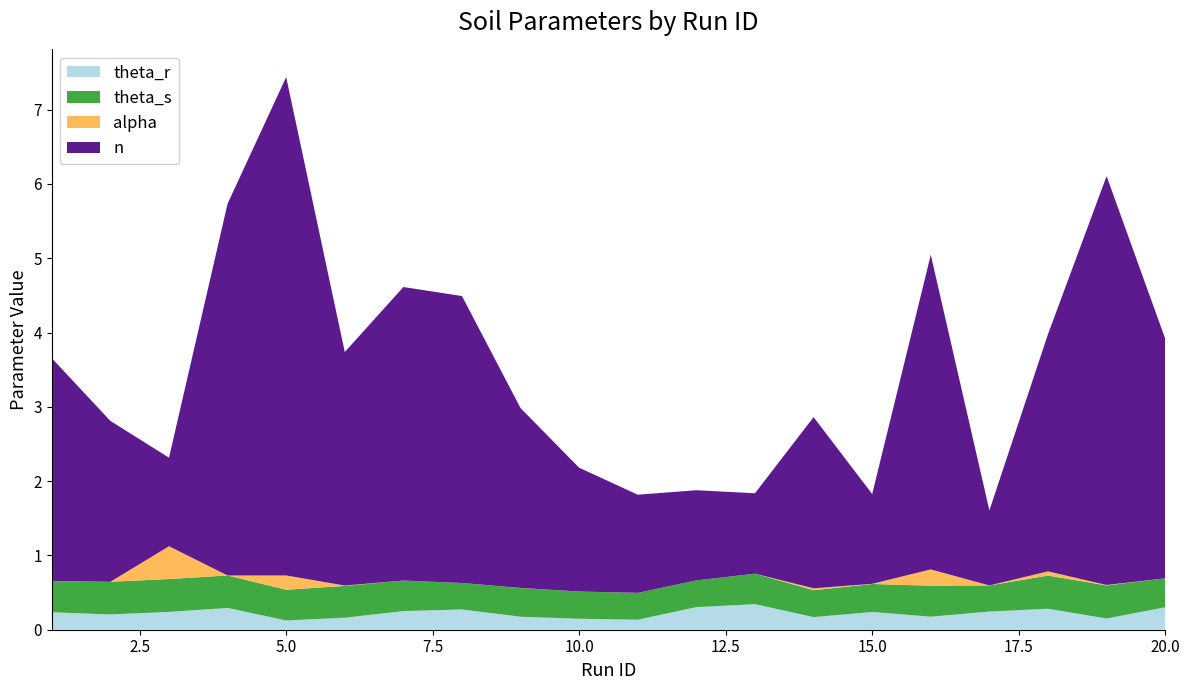

Reading right to left, list all the values displayed in this chart.

theta_r: 0.3	0.2	0.3	0.2	0.2	0.2	0.2	0.3	0.3	0.1	0.1	0.2	0.3	0.3	0.2	0.1	0.3	0.2	0.2	0.2
theta_s: 0.4	0.4	0.4	0.4	0.4	0.4	0.4	0.4	0.4	0.4	0.4	0.4	0.4	0.4	0.4	0.4	0.4	0.4	0.4	0.4
alpha: 0.0	0.0	0.1	0.0	0.2	0.0	0.0	0.0	0.0	0.0	0.0	0.0	0.0	0.0	0.0	0.2	0.0	0.4	0.0	0.0
n: 3.2	5.5	3.2	1.0	4.2	1.2	2.3	1.1	1.2	1.3	1.7	2.4	3.9	4.0	3.1	6.7	5.0	1.2	2.2	3.0